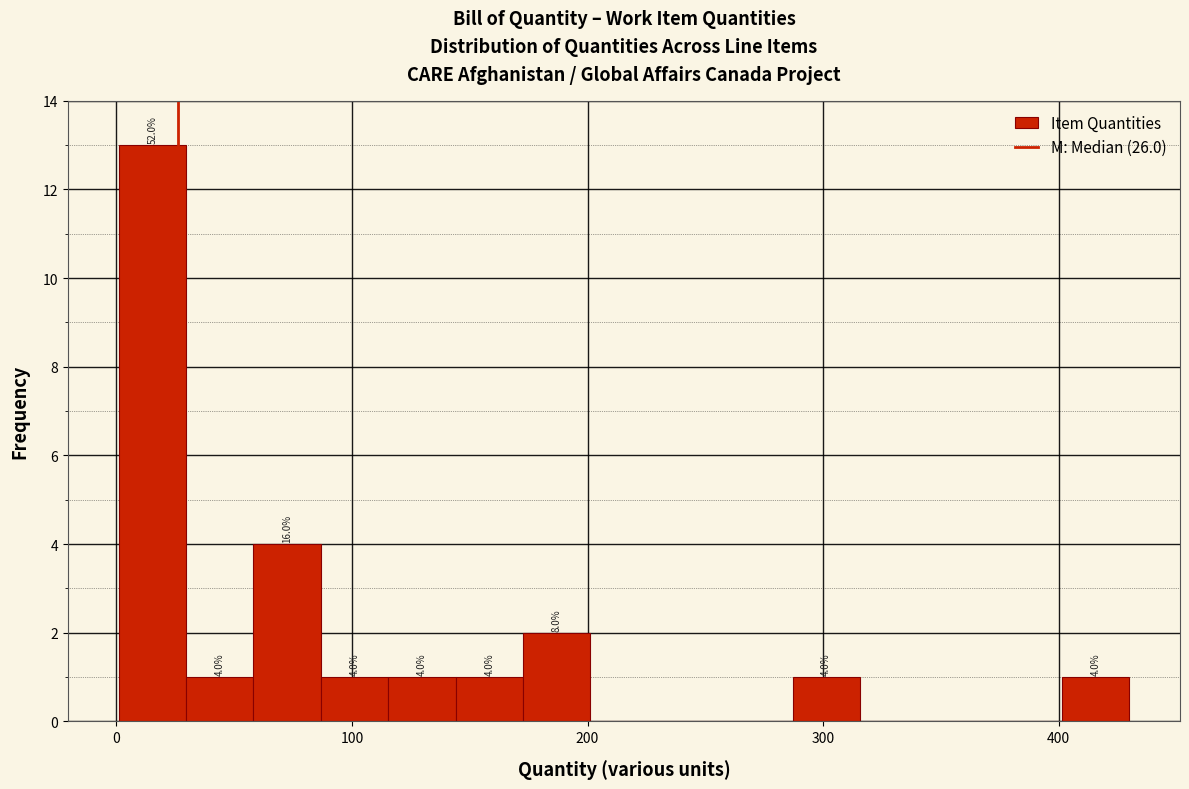

Read against the x-axis, roughly where is the centre of the tallest bar?

20